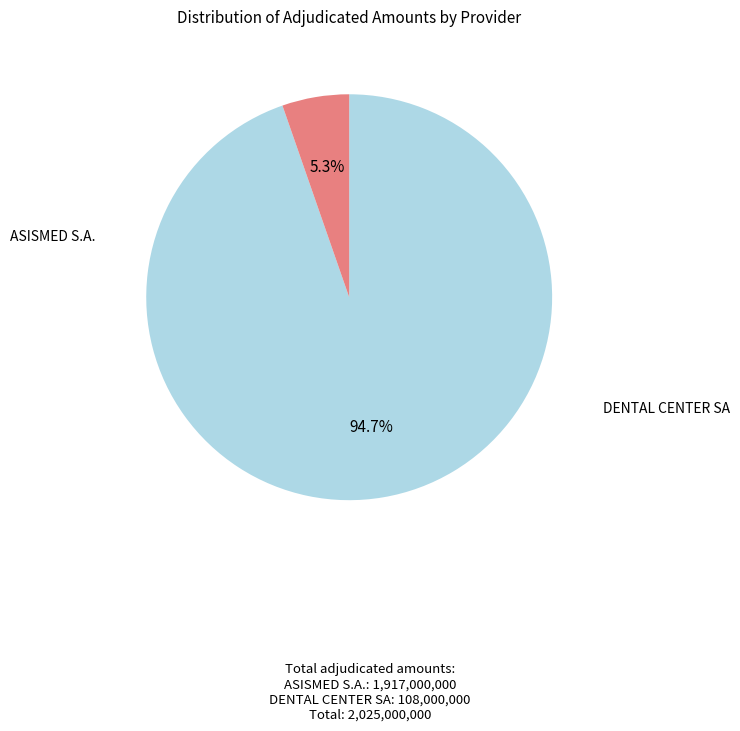

To the nearest percent, what is the difference between the largest and smallest slice percentages?

89%